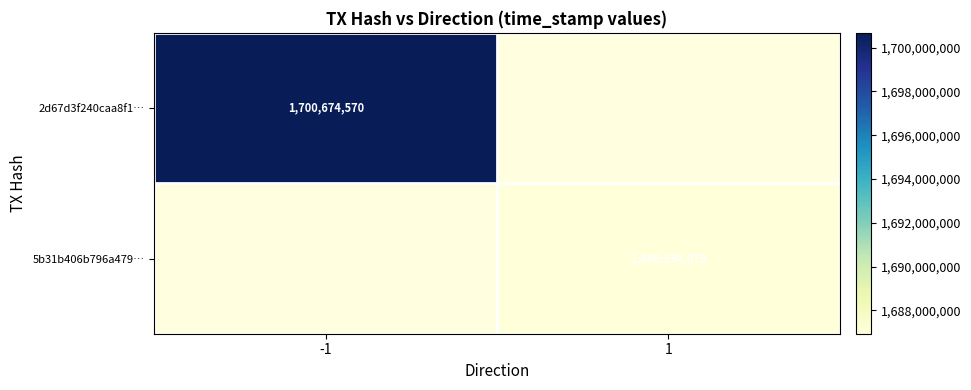

The value of 5b31b406b796a479… at 1 is 1035350210. True or false?

False